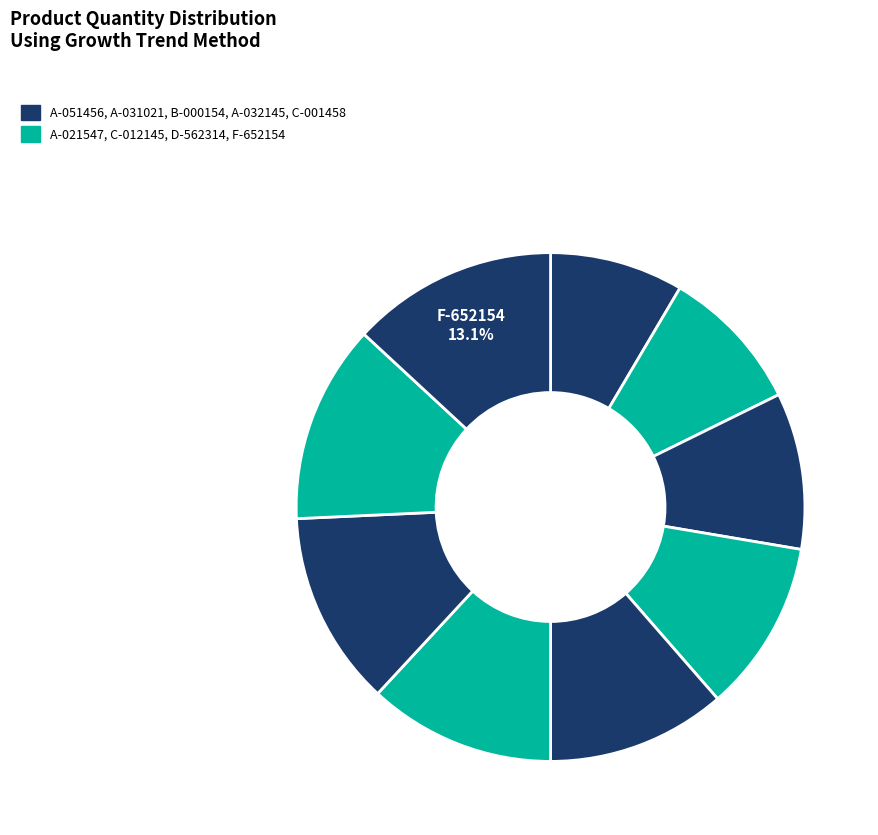

How many slices are in this pie chart?

9